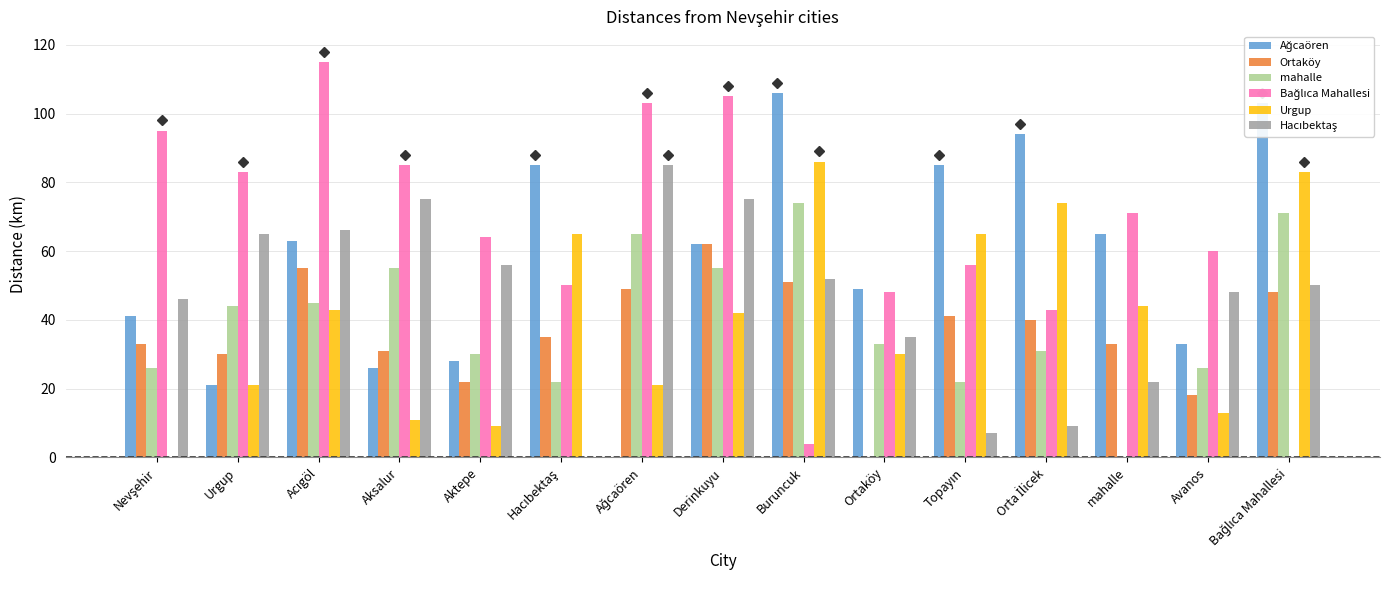

What is the sum of the mahalle values at Avanos and Derinkuyu?

81